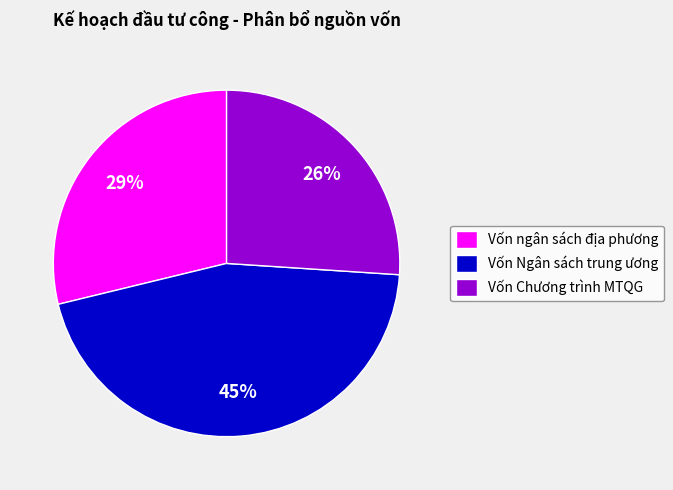

Is there a majority slice in this chart?

No